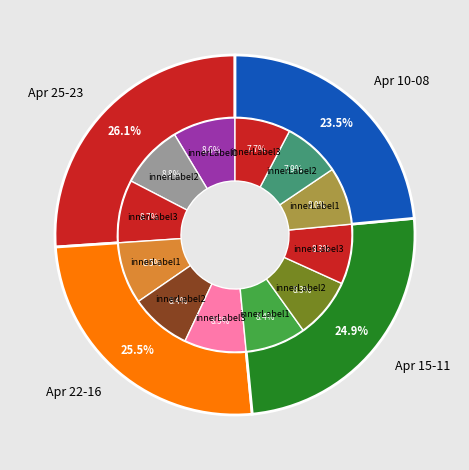

Which has a higher value, 2025-04-10 or 2025-04-16?

2025-04-16